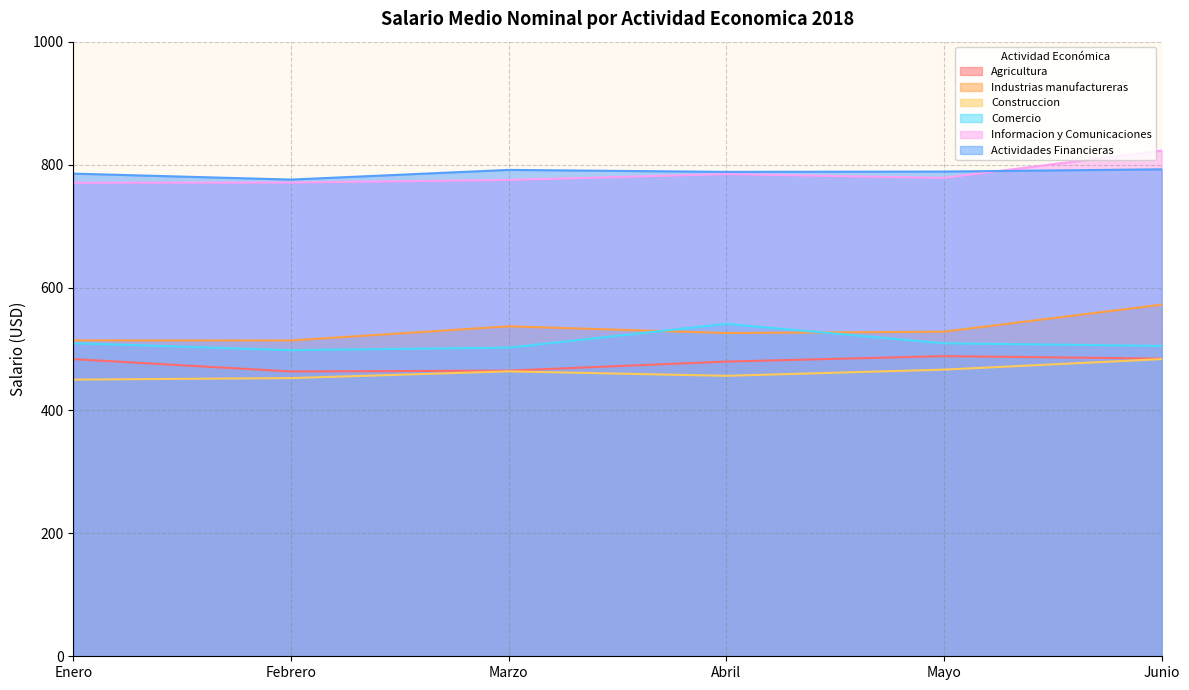

Reading right to left, extract all data points from this chart.

Agricultura: 484.3	488.4	479.5	464.8	463.4	483.5
Industrias manufactureras: 572.1	528.1	525.9	536.9	513.8	514.0
Construccion: 483.5	466.4	456.3	463.6	452.6	450.1
Comercio: 505.0	509.2	540.8	502.2	498.1	509.5
Informacion y Comunicaciones: 822.8	778.4	784.5	775.1	770.7	770.5
Actividades Financieras: 792.3	788.7	788.2	791.4	775.6	785.3